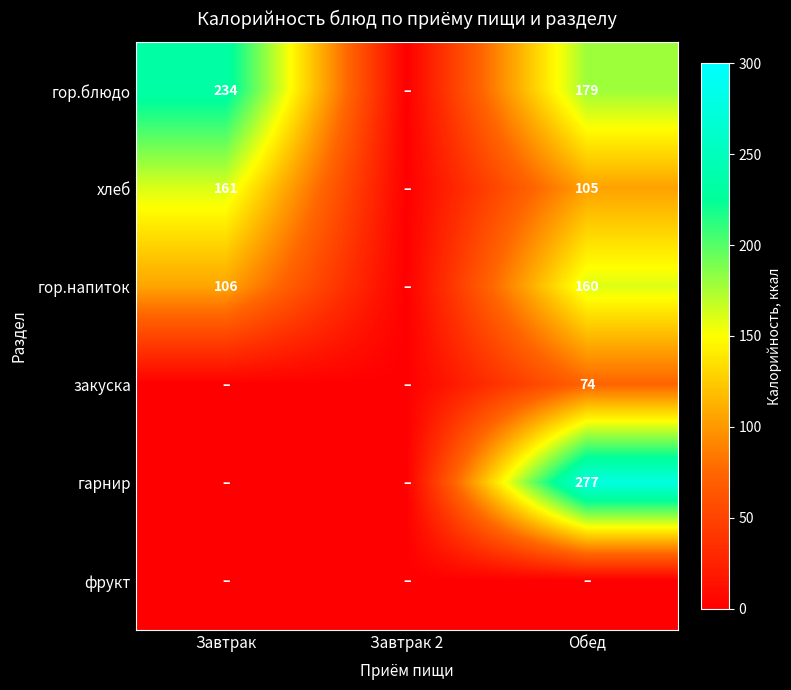

What is the greatest value displayed?

276.5